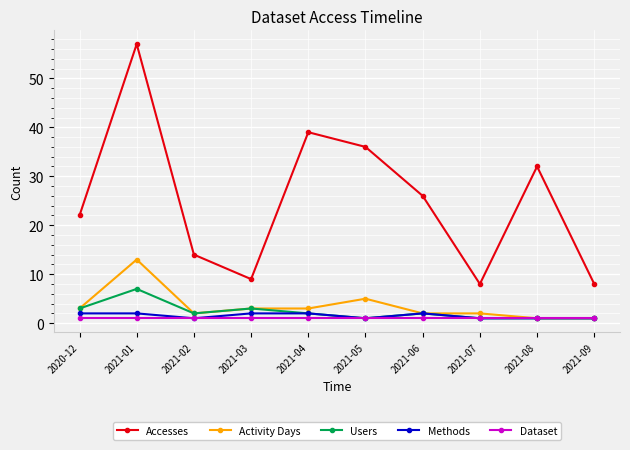

True or false: Accesses and Users intersect in this chart.

False